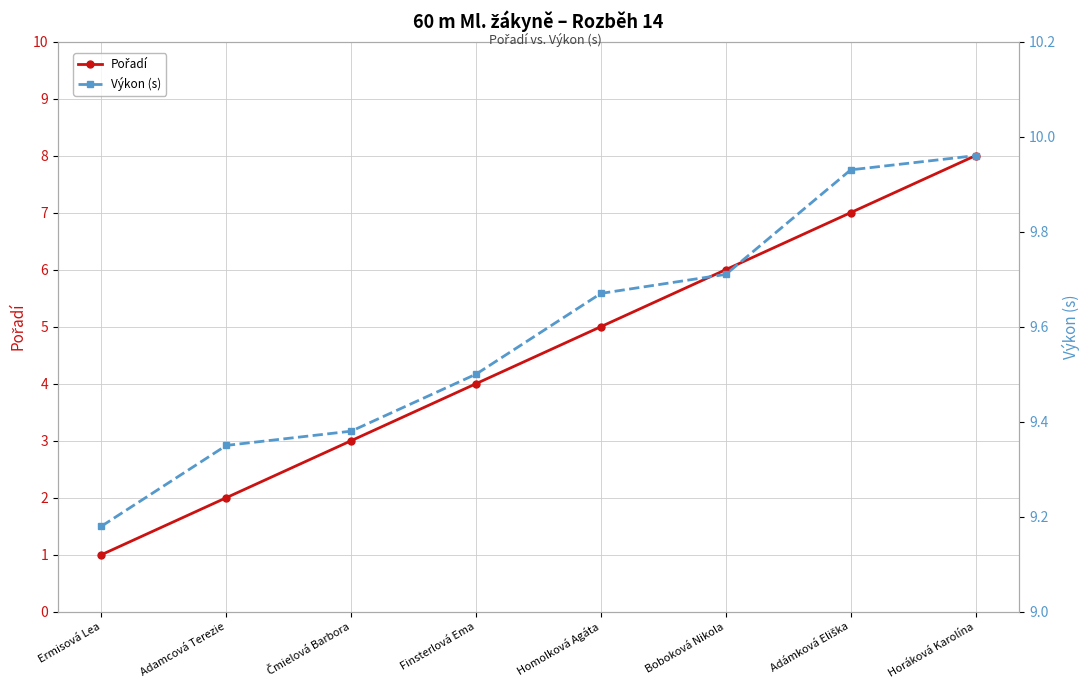

Reading right to left, what are all the values shown in this chart?

Pořadí: 8.0	7.0	6.0	5.0	4.0	3.0	2.0	1.0
Výkon (s): 10.0	9.9	9.7	9.7	9.5	9.4	9.3	9.2